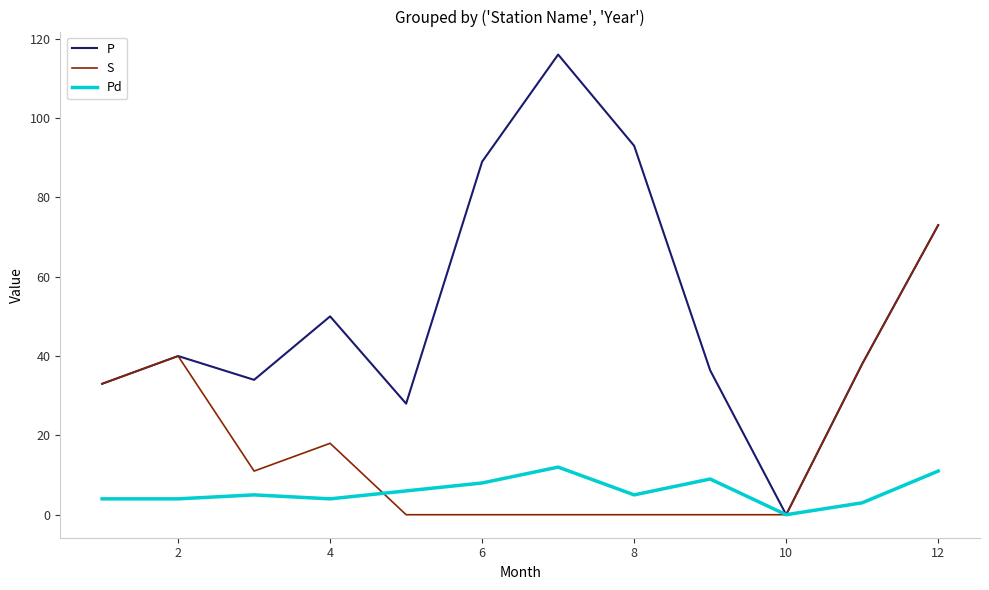

Rank the series by their maximum value, from lowest to highest.

Pd, S, P